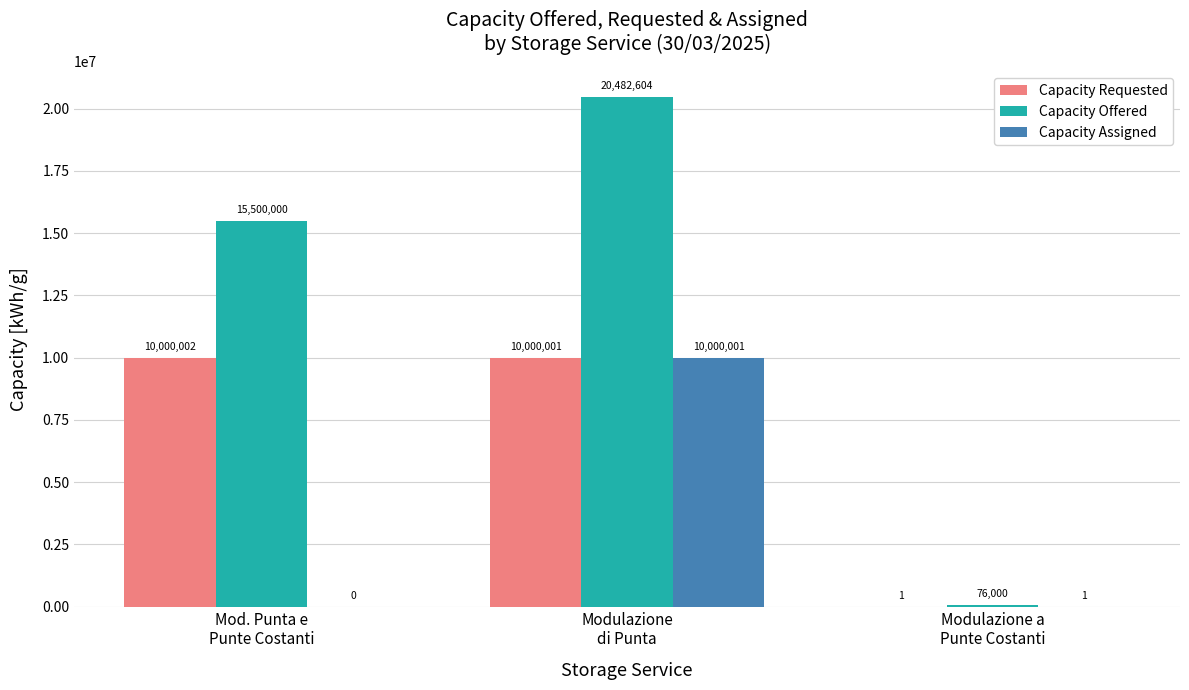

How many distinct data groups are displayed?

3